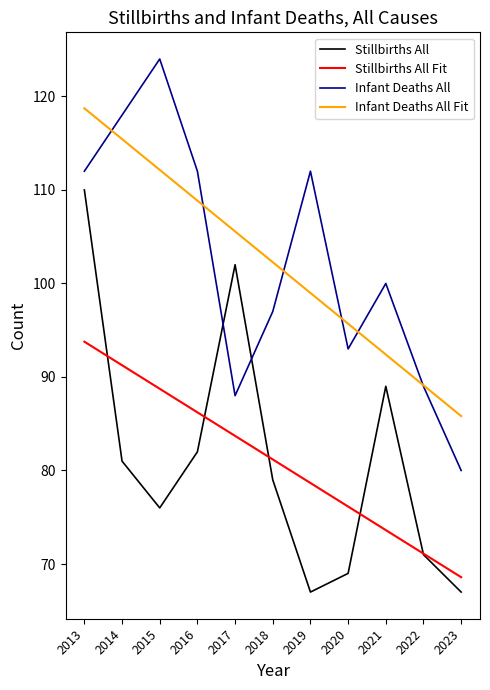

Which series has the widest spread of values?

Infant Deaths All